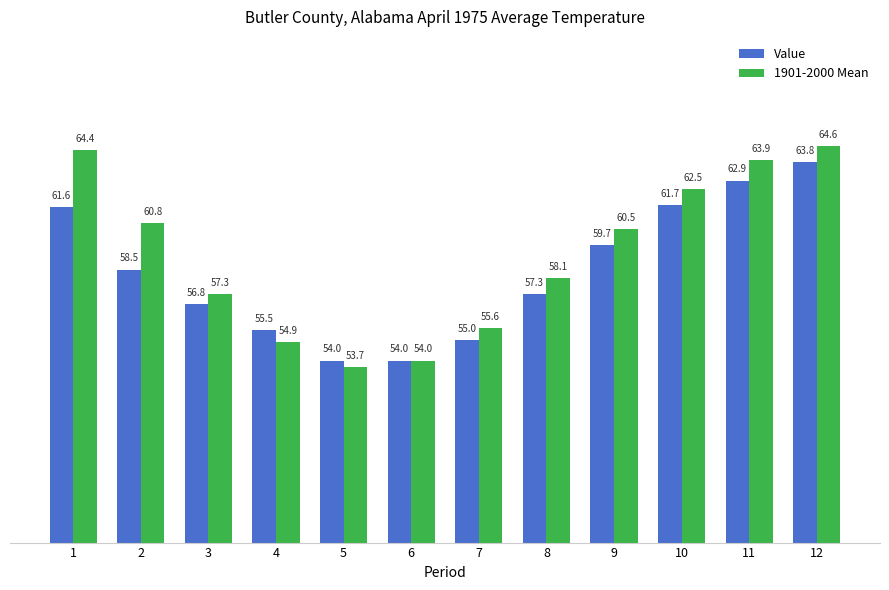

Are the bars horizontal?

No